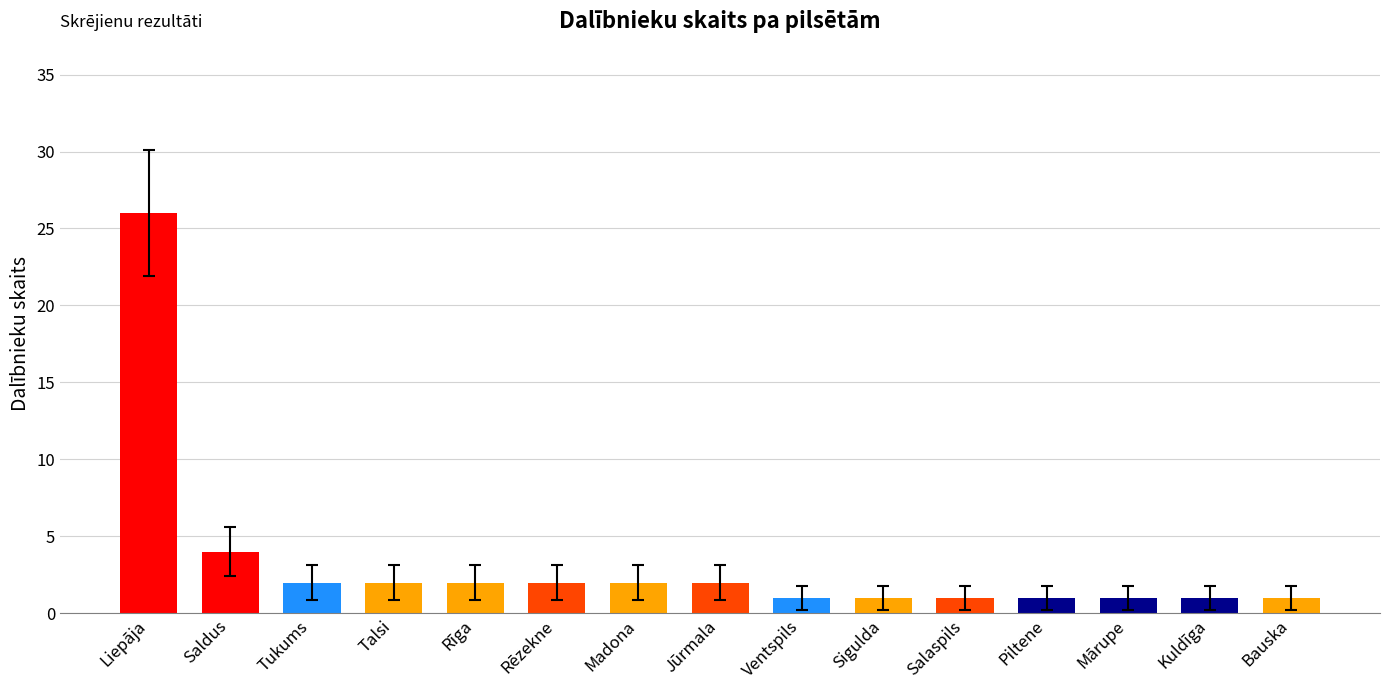

What is the change in value from Liepāja to Rēzekne?

-24